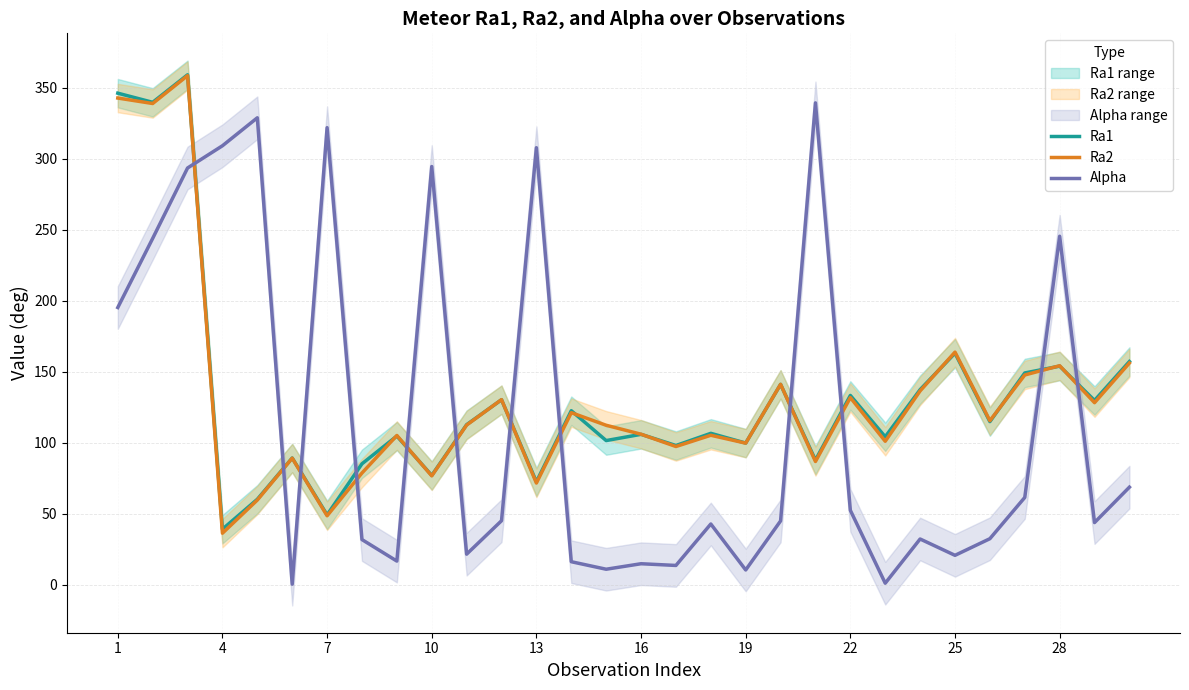

After their last crossing, which series has the higher values: Ra1 or Alpha?

Ra1